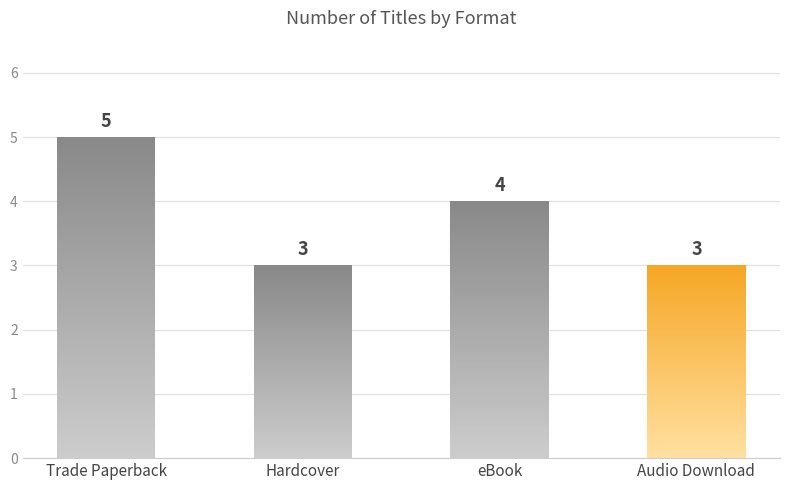

Rank the categories by value from lowest to highest.

Hardcover, Audio Download, eBook, Trade Paperback